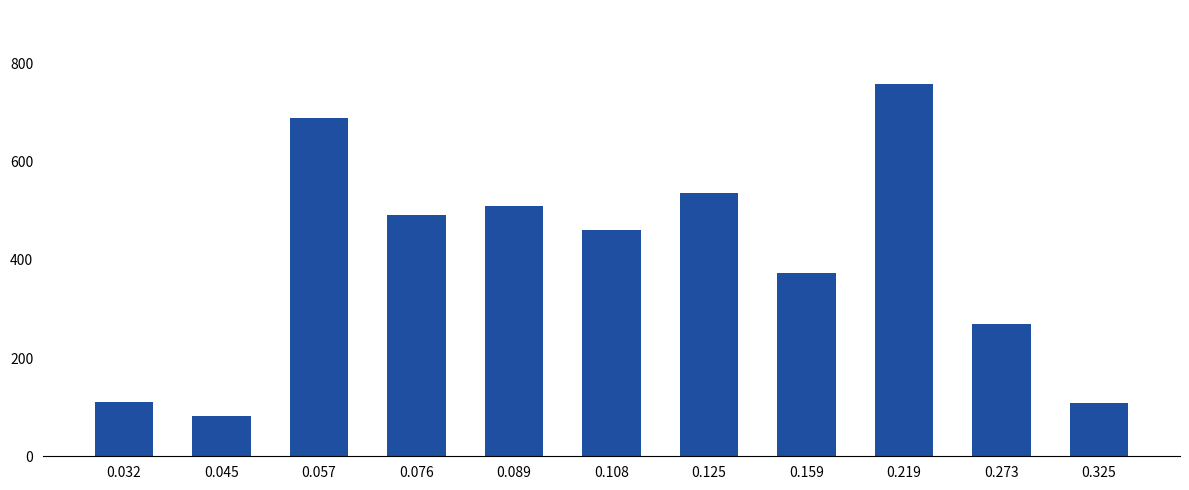

Where does the data first go above 461?

0.057